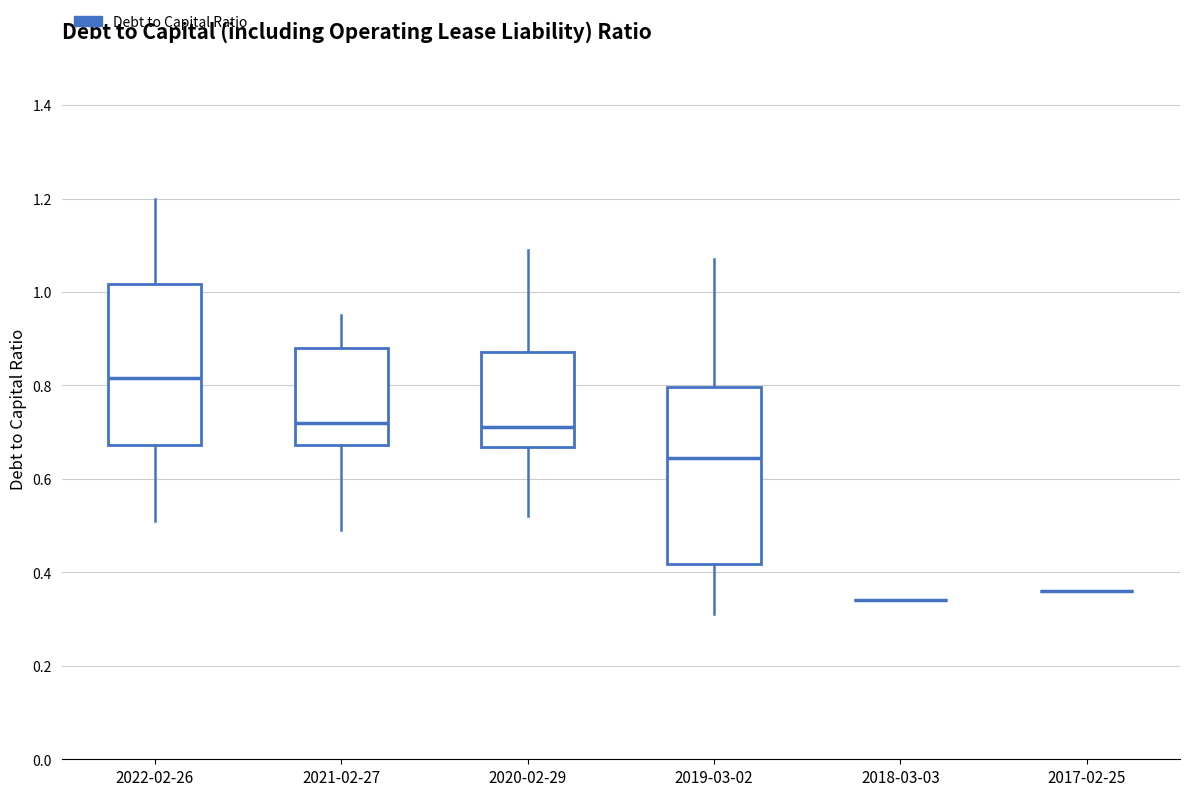

Where does the lower whisker of the box for 2021-02-27 end on the y-axis? The values are not printed on the chart, so give them approximately, as read against the axis.

0.50